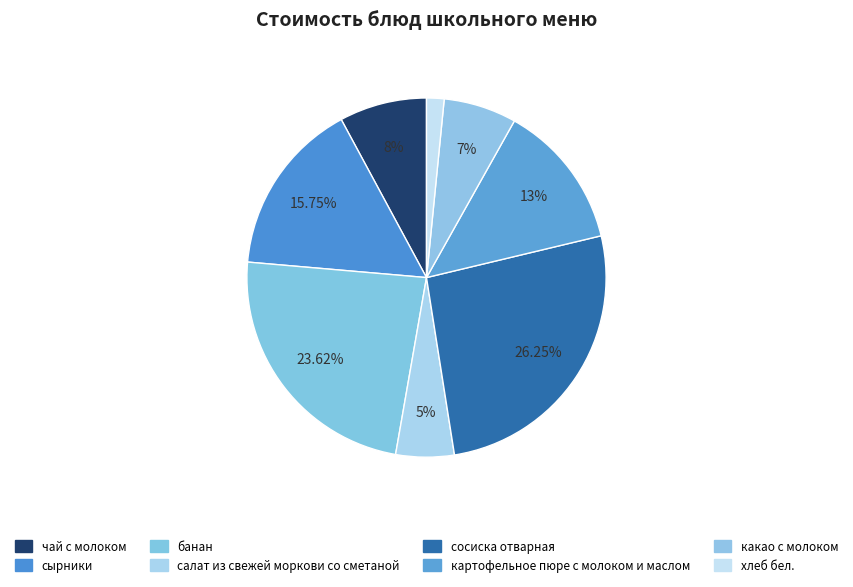

Rank the categories by value from lowest to highest.

хлеб бел., салат из свежей моркови со сметаной, какао с молоком, чай с молоком, картофельное пюре с молоком и маслом, сырники, банан, сосиска отварная